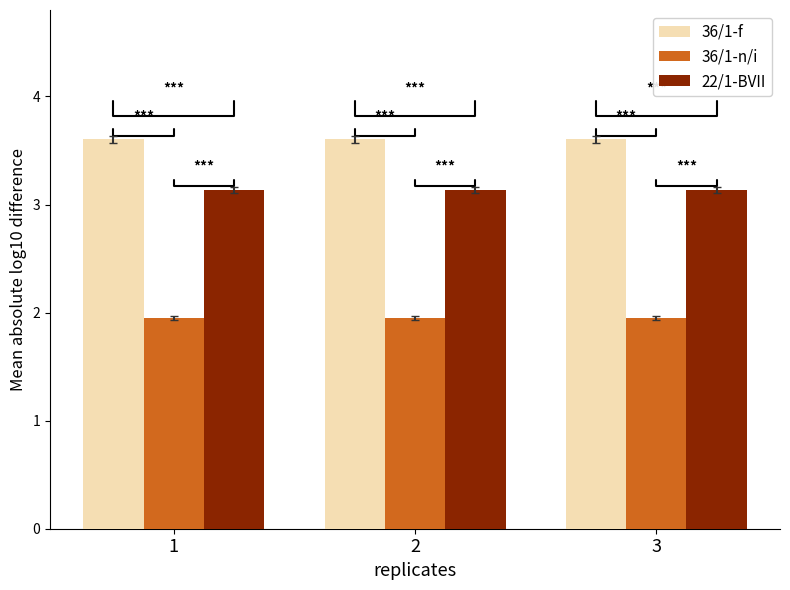

How many bars are there in each group?

3